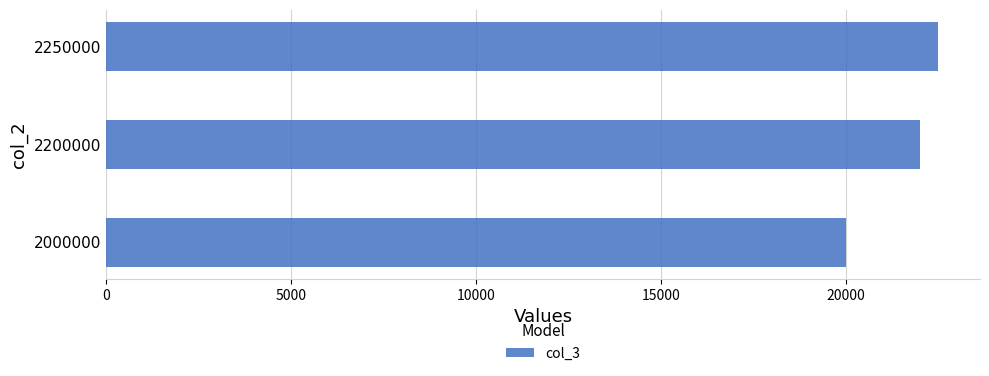

What is the difference between the maximum and minimum values?

2500